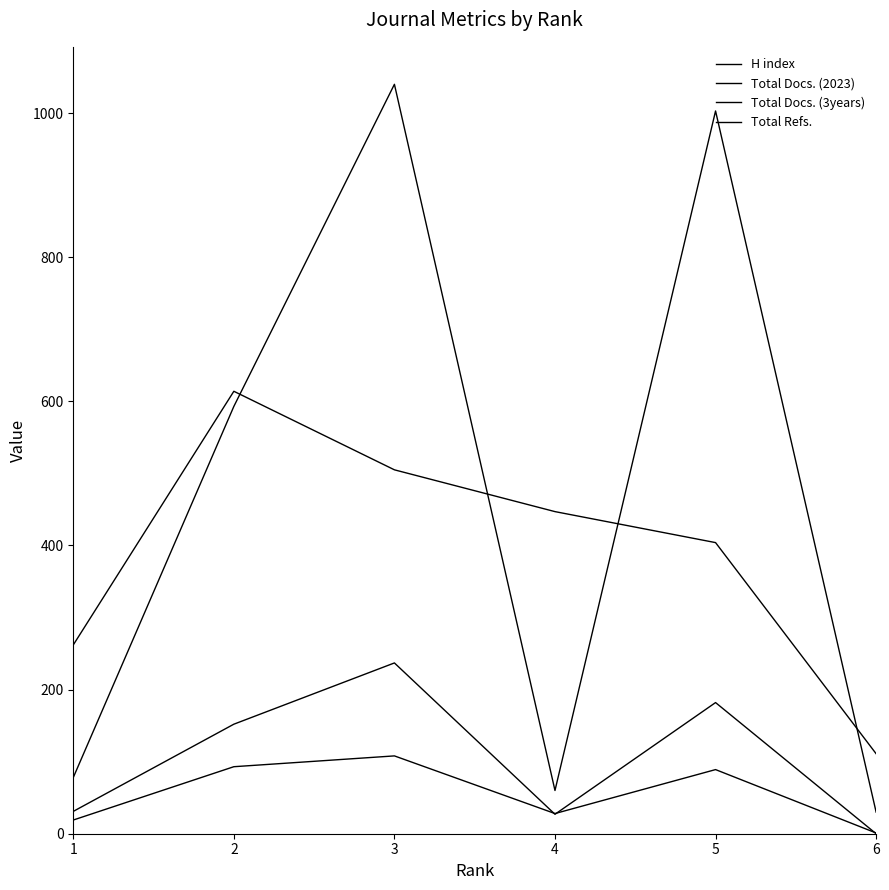

The Total Docs. (2023) series shows 93 at 2. True or false?

True